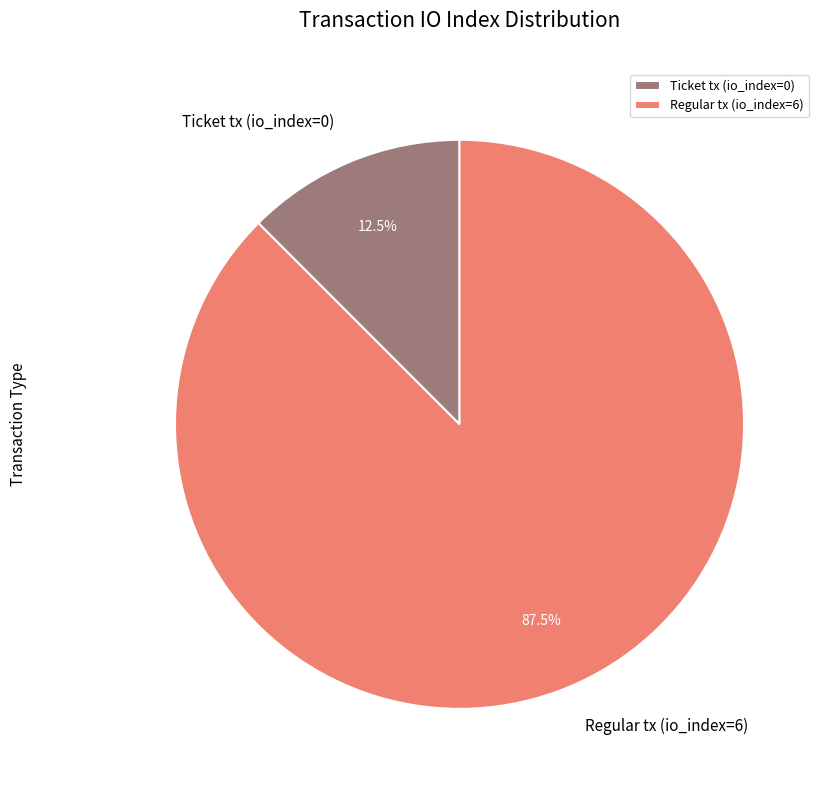

Combined, what portion of the pie is Regular tx (io_index=6) and Ticket tx (io_index=0)?

100.0%